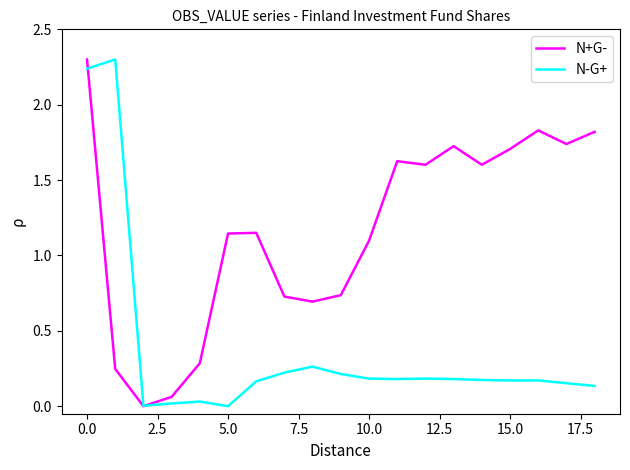

What is the maximum value shown in the chart?

2.3